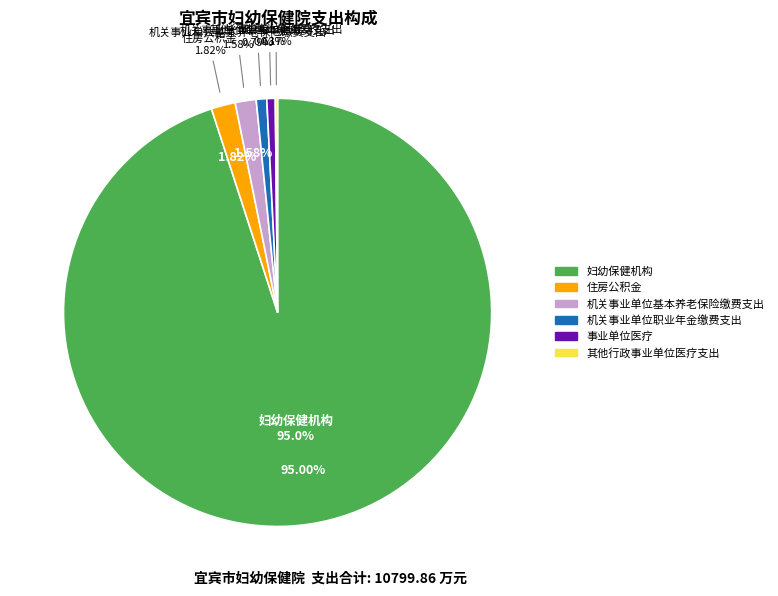

Which has a higher value, 住房公积金 or 机关事业单位职业年金缴费支出?

住房公积金